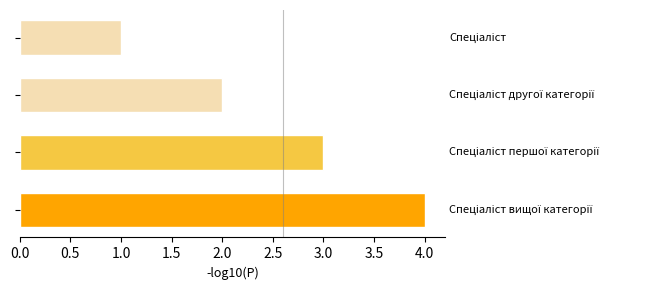

What is the maximum value shown in the chart?

4